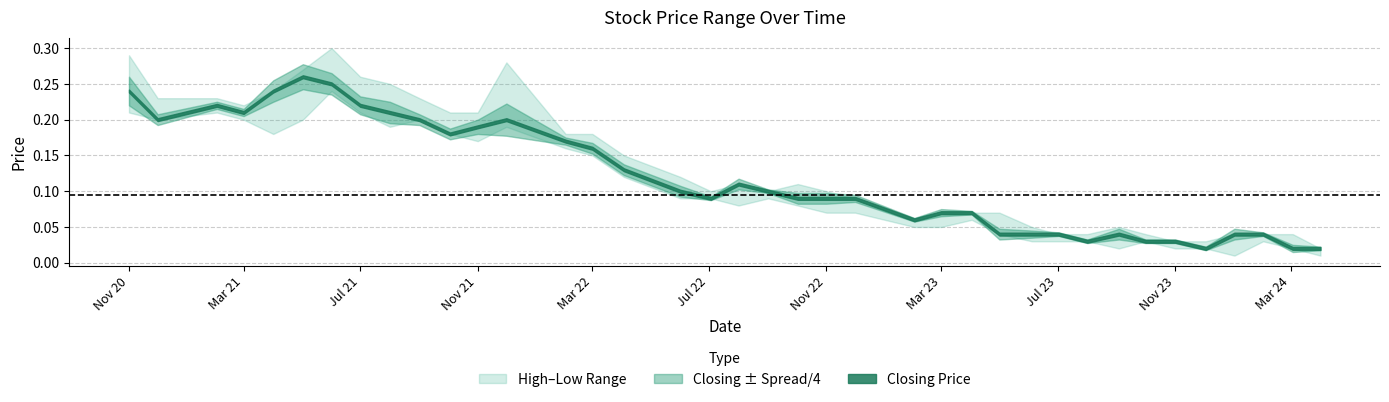

Is the value of High at 01/12/2021 greater than the value of Closing at 01/02/2022?

Yes